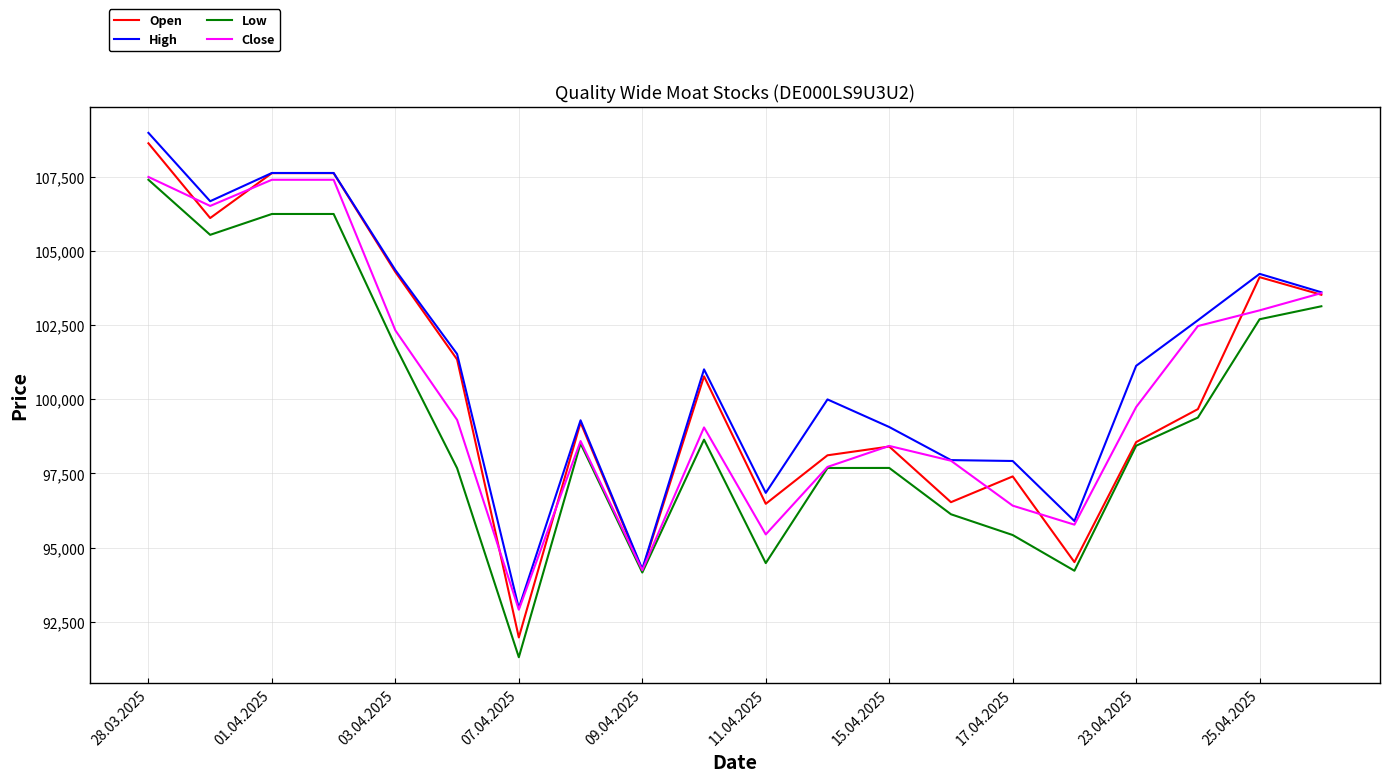

Which series has the largest range (max minus min)?

Open